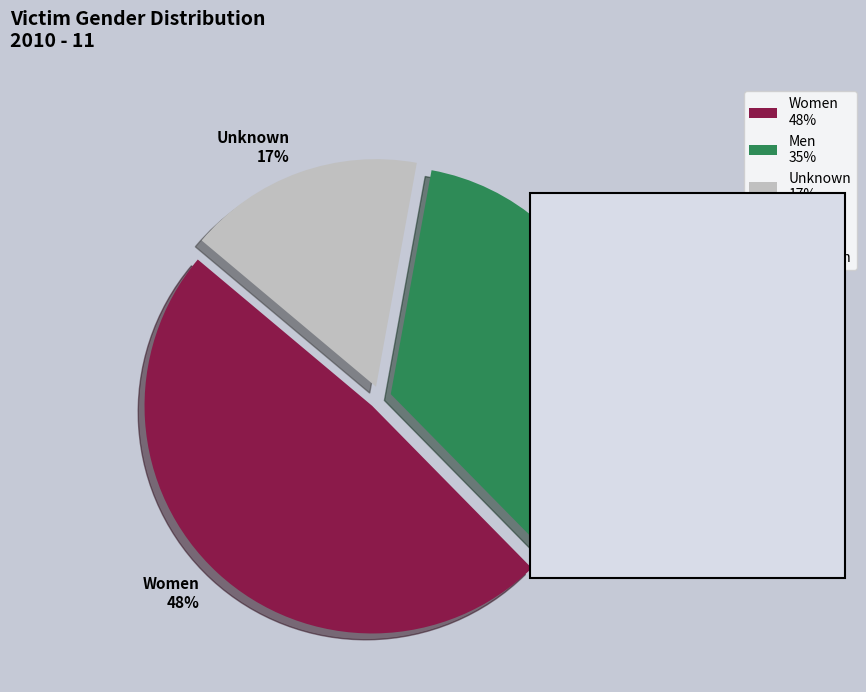

Is the sum of Men and Unknown greater than half?

Yes